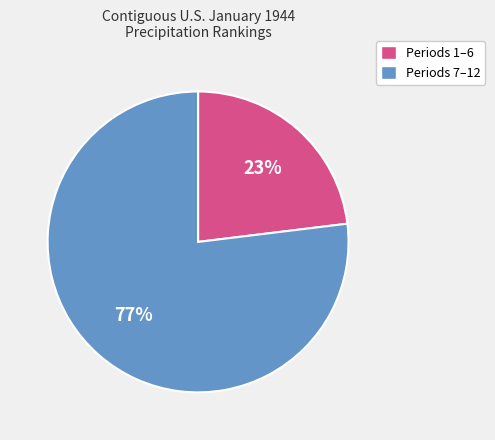

Is there any slice that represents more than half of the pie?

Yes